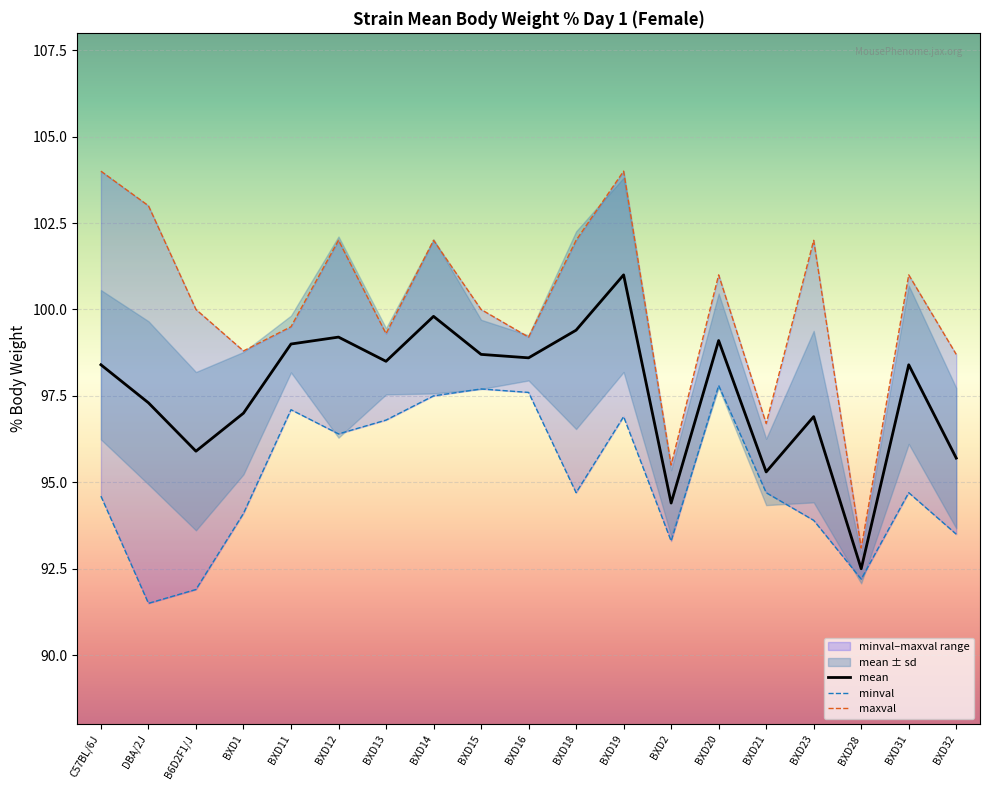

Is it true that minval equals 24.7 at BXD13?

False